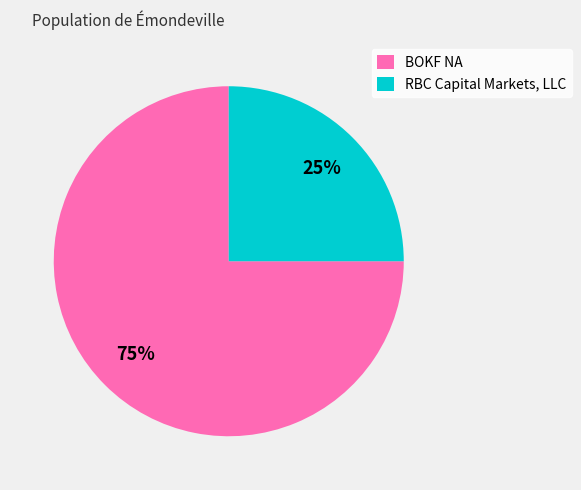

To the nearest percent, what is the difference between the RBC Capital Markets, LLC and BOKF NA slice percentages?

50%